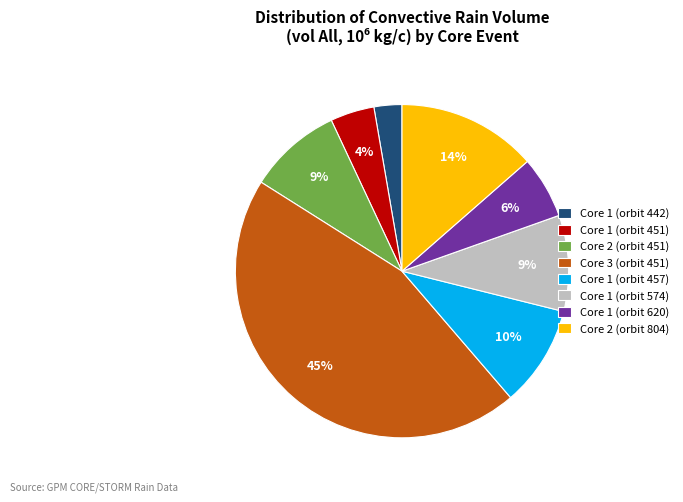

To the nearest percent, what portion does Core 1 (orbit 574) represent?

9%